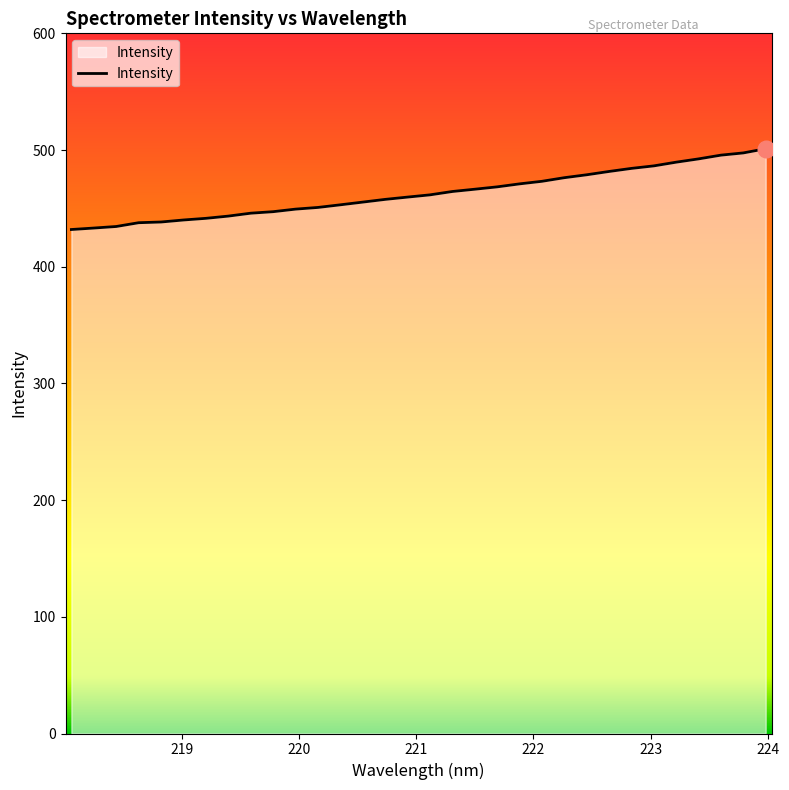

What is the greatest value displayed?

501.1